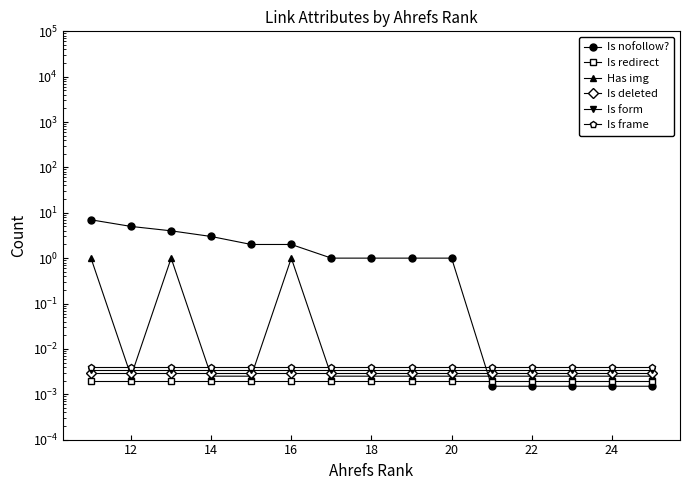

True or false: Is deleted and Is form intersect in this chart.

False